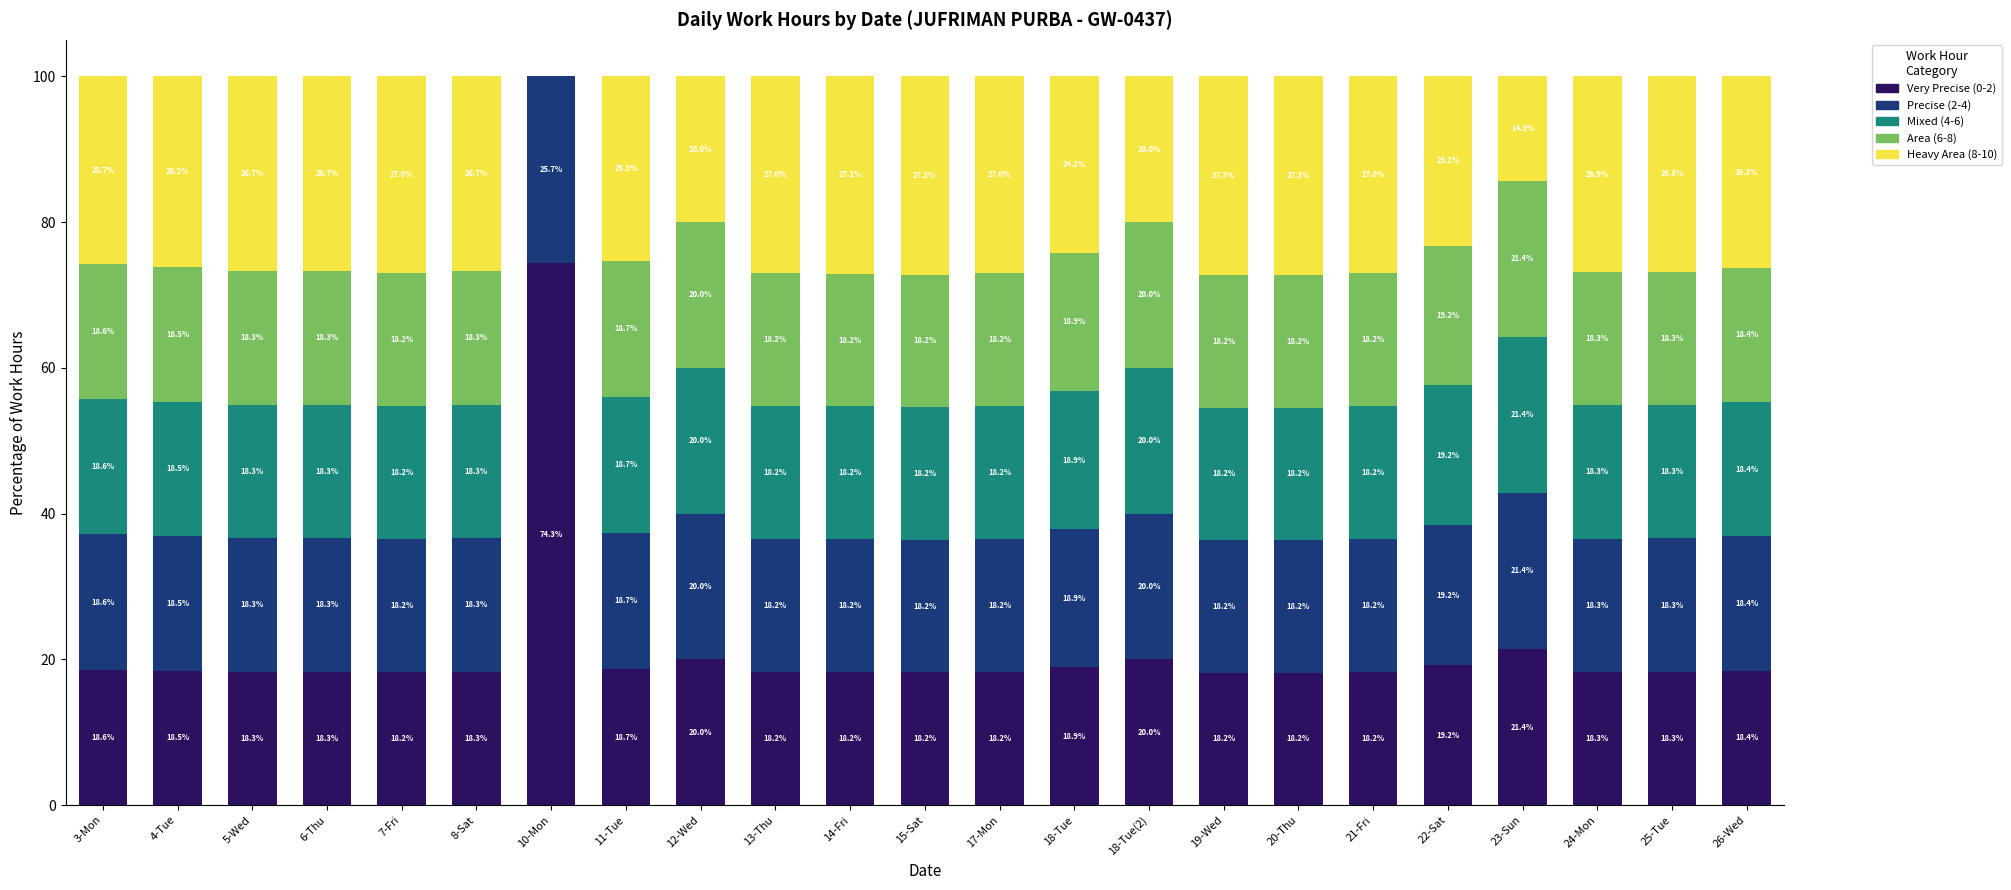

True or false: Very Precise (0-2) has a value of 131.1 at 10-Mon.

False